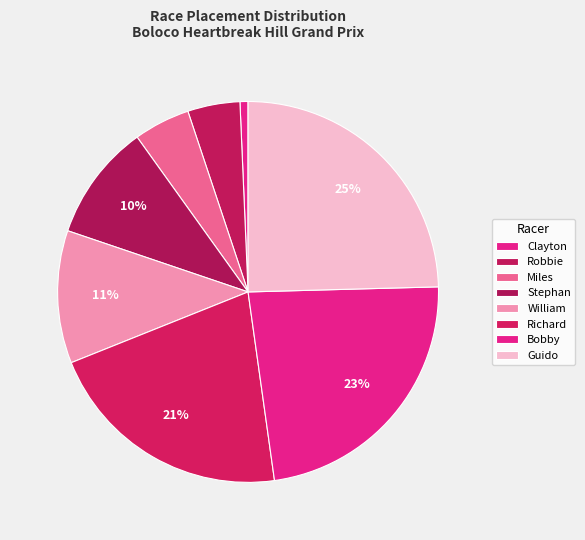

How many slices are in this pie chart?

8